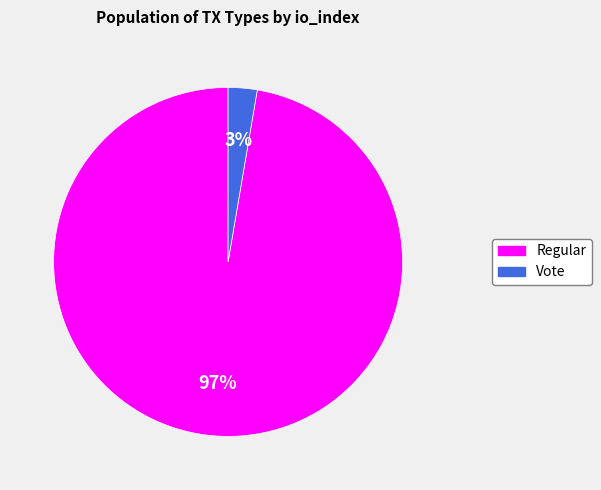

Does any single category account for the majority?

Yes